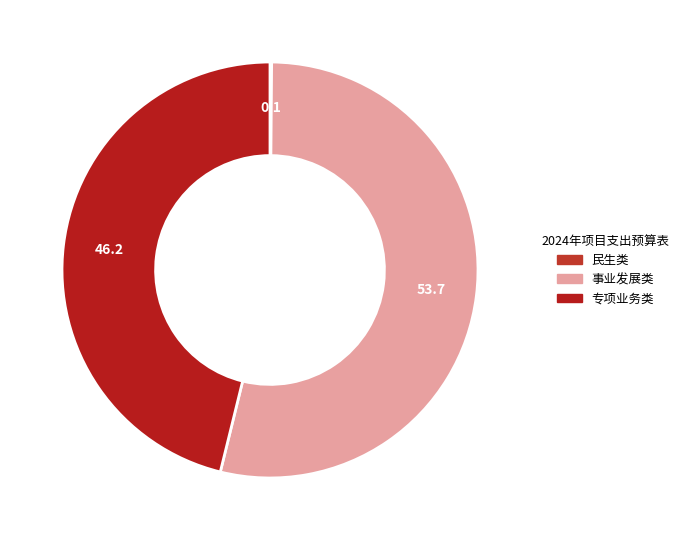

True or false: 民生类 accounts for 14% of the total.

False